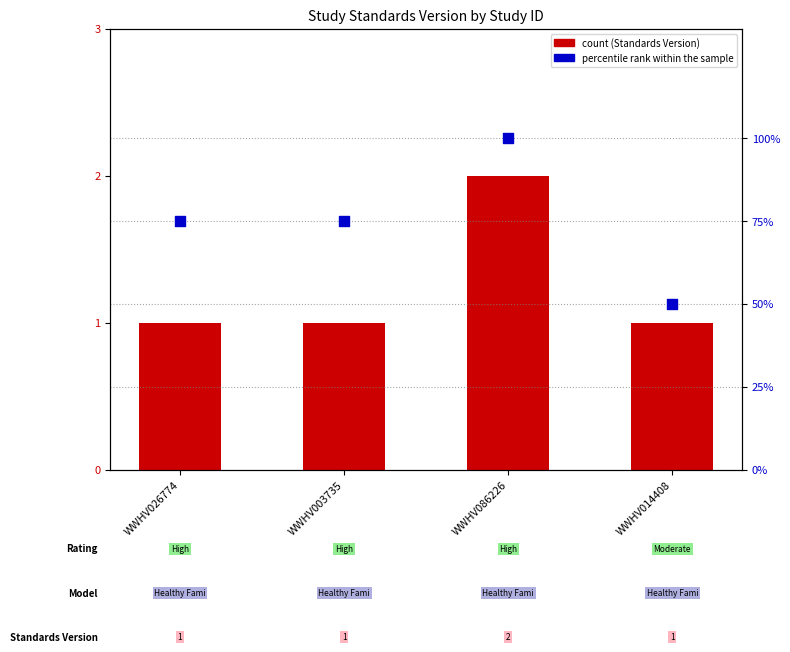

Which series contains the lowest Y value?

percentile rank within the sample